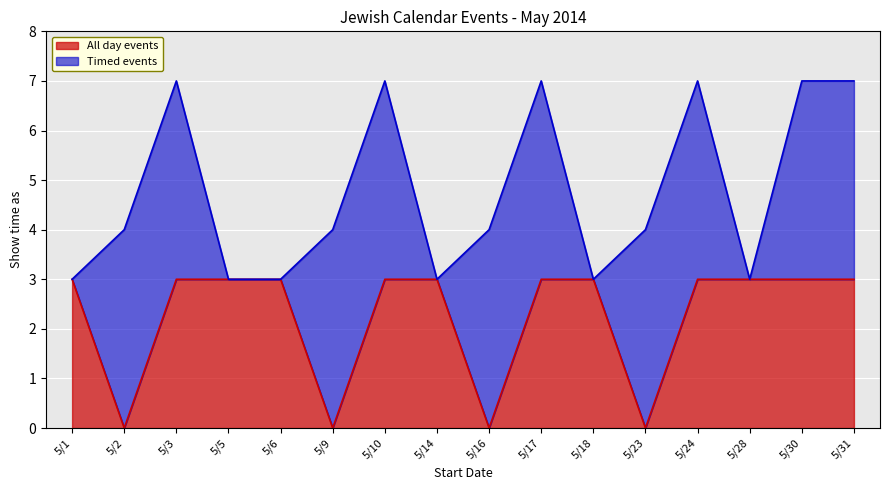

How many positive values are there?

12